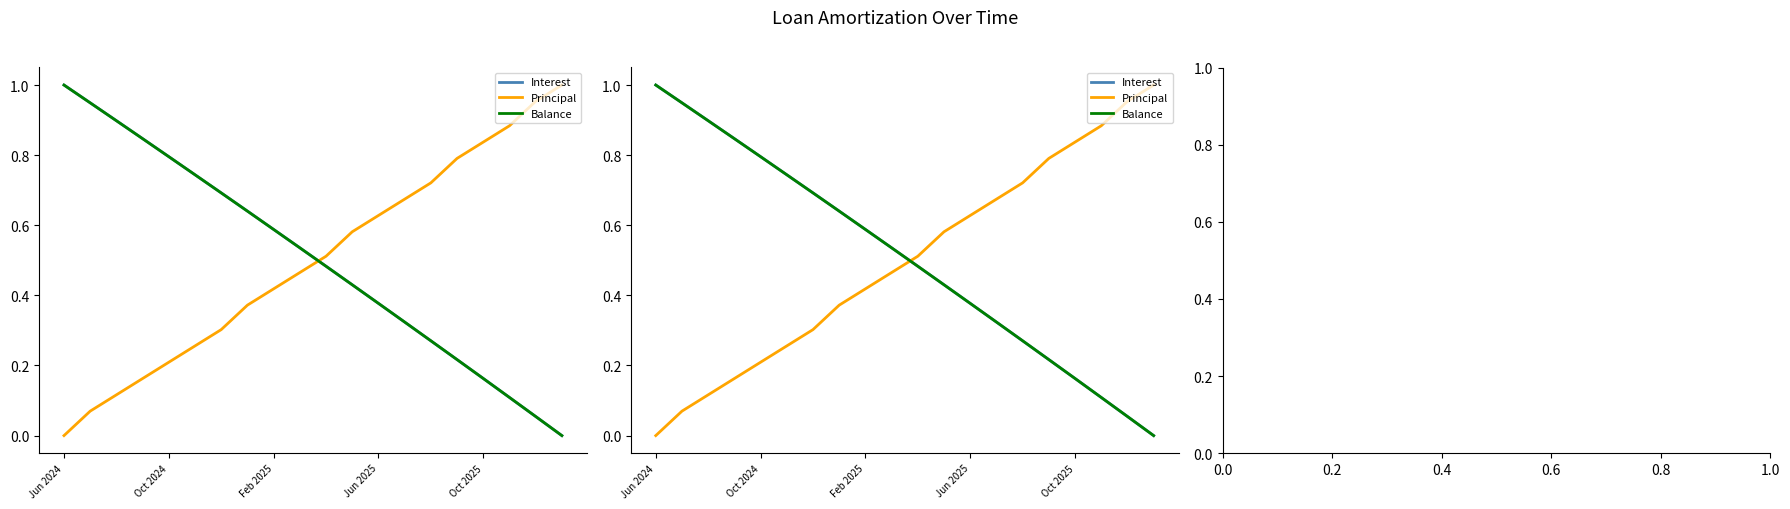

How many lines are shown in the chart?

3